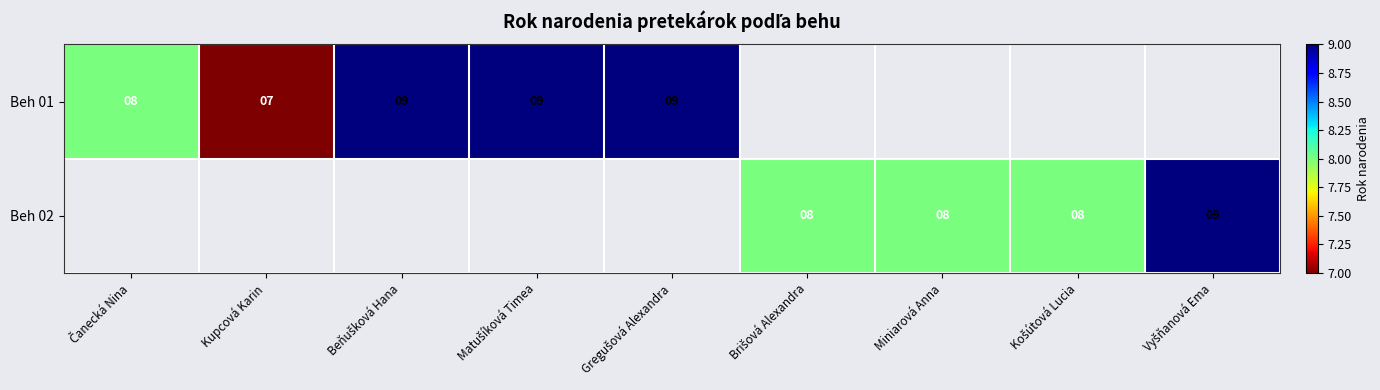

How many data points does each series have?

9